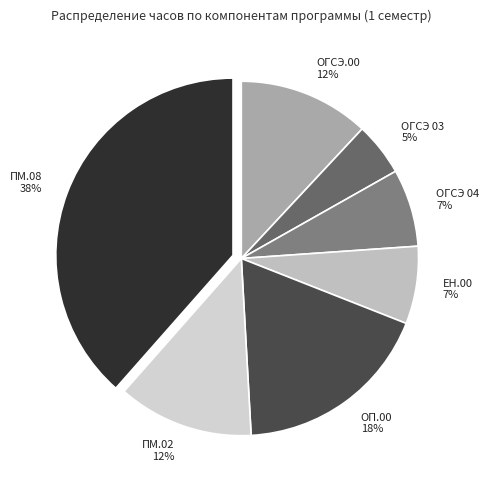

Is it true that ПМ.02 is 7% of the pie?

False